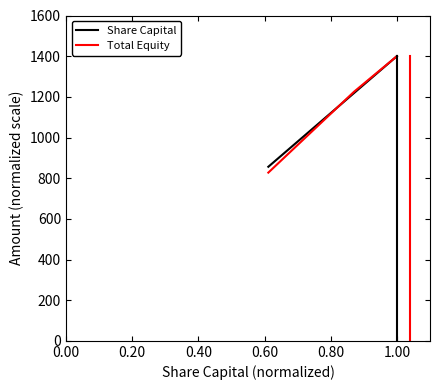

Which series has the widest spread of values?

Total Equity